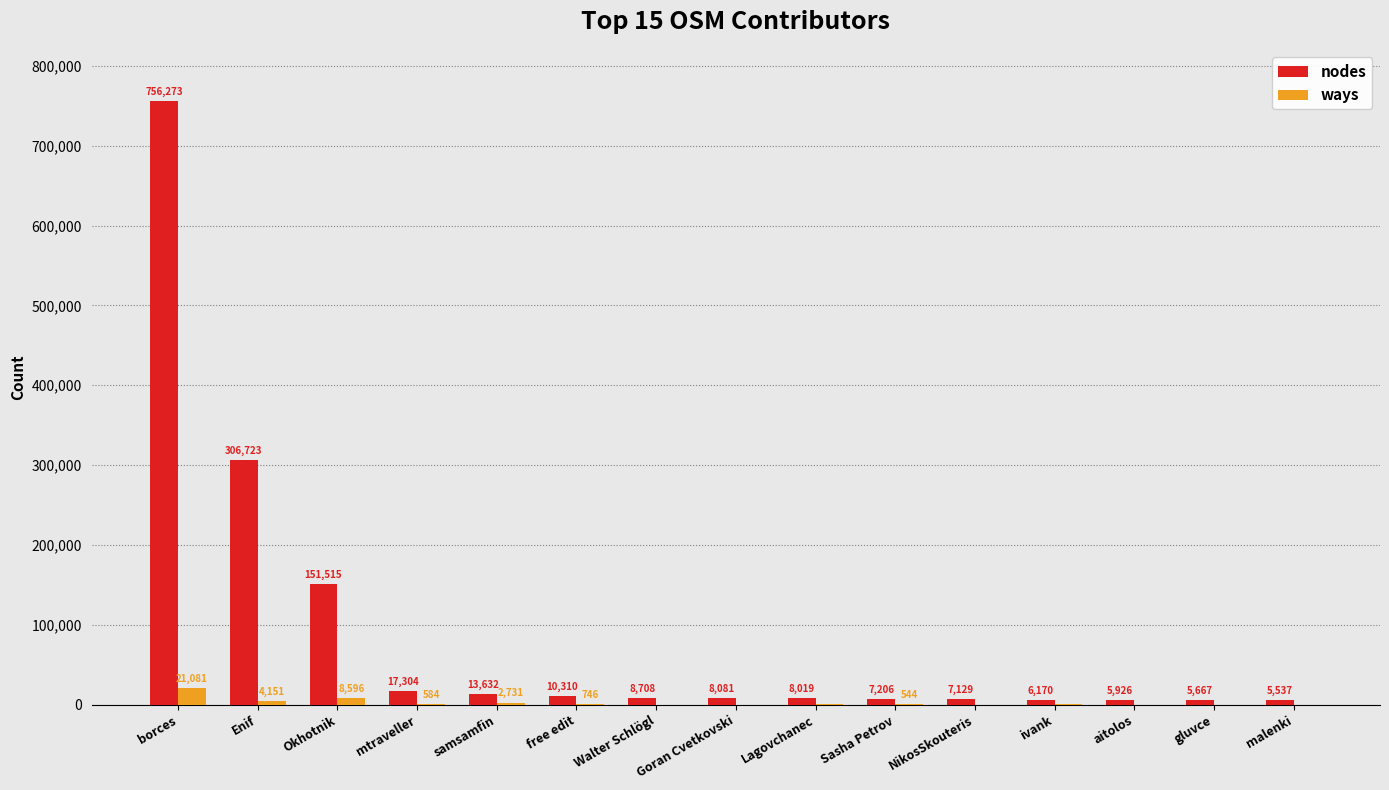

The value of nodes at NikosSkouteris is 7129. True or false?

True